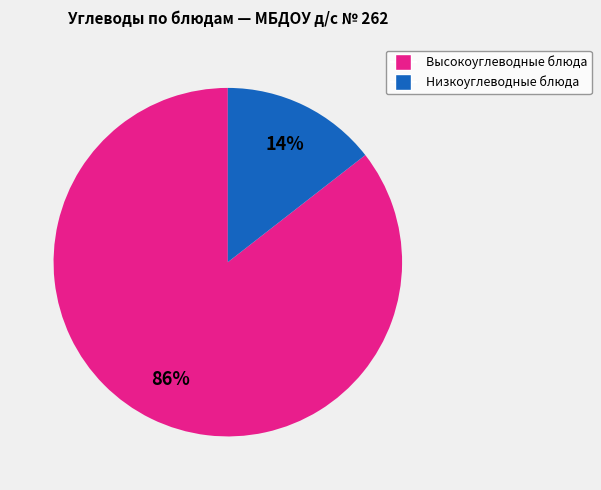

Count the number of slices in the pie.

2